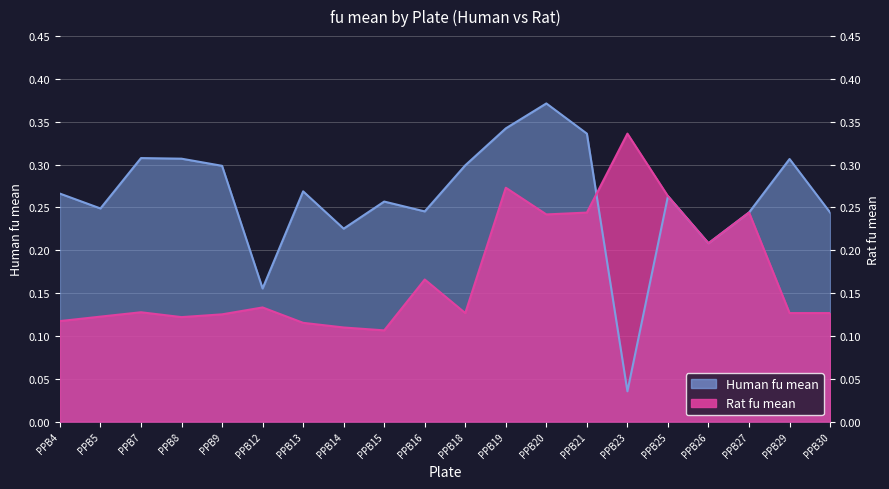

Reading right to left, transcribe all the data shown in this chart.

Human fu mean: 0.2	0.3	0.2	0.2	0.3	0.0	0.3	0.4	0.3	0.3	0.2	0.3	0.2	0.3	0.2	0.3	0.3	0.3	0.2	0.3
Rat fu mean: 0.1	0.1	0.2	0.2	0.3	0.3	0.2	0.2	0.3	0.1	0.2	0.1	0.1	0.1	0.1	0.1	0.1	0.1	0.1	0.1